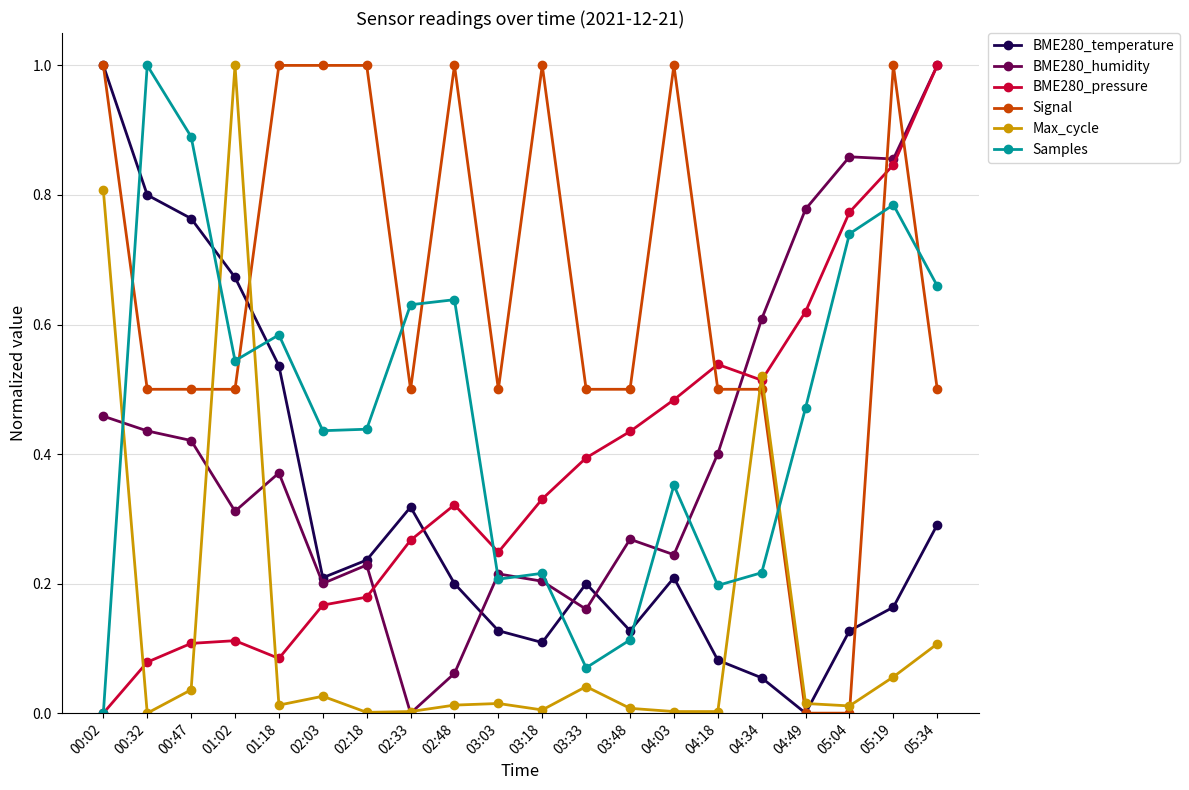

After their last crossing, which series has the higher values: BME280_temperature or BME280_humidity?

BME280_humidity